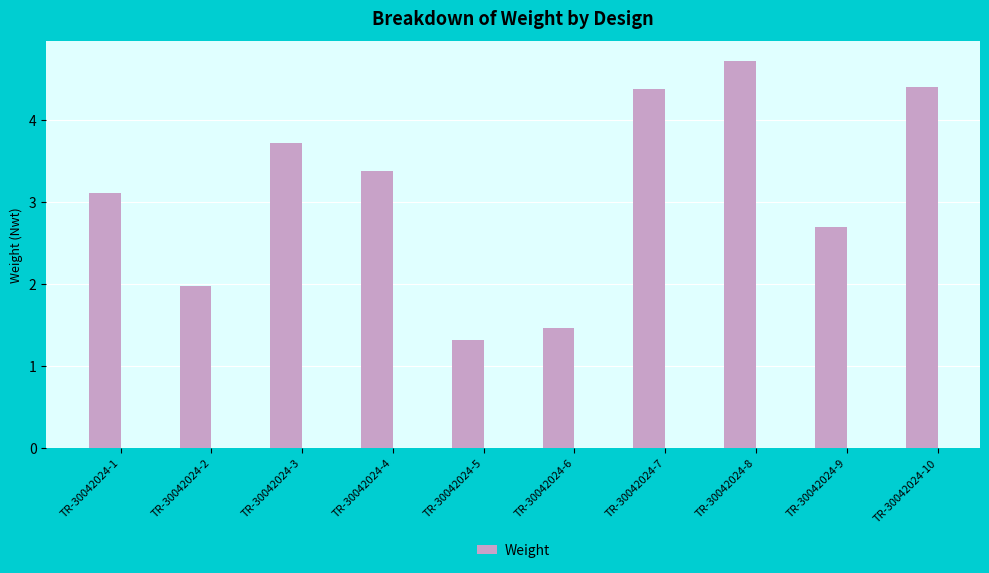

What is the sum of the values at TR-30042024-2 and TR-30042024-10?

6.4